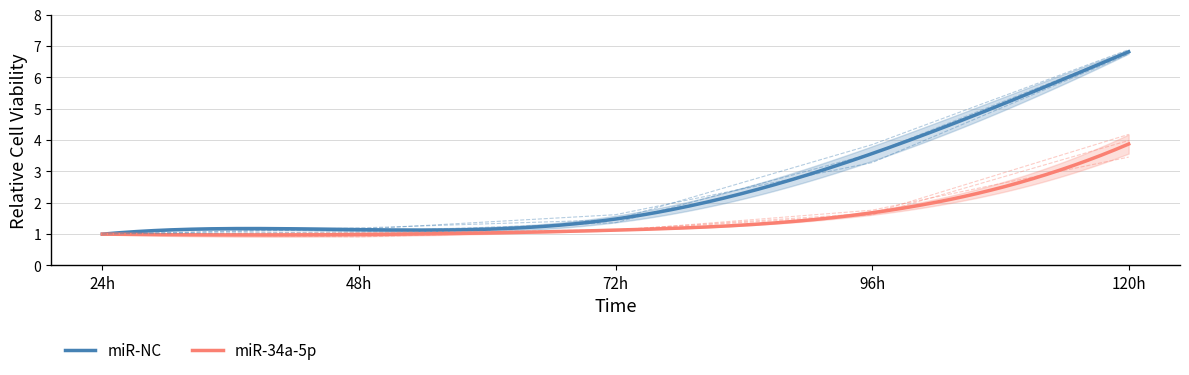

Which series has the largest total across all categories?

miR-NC (rep3)